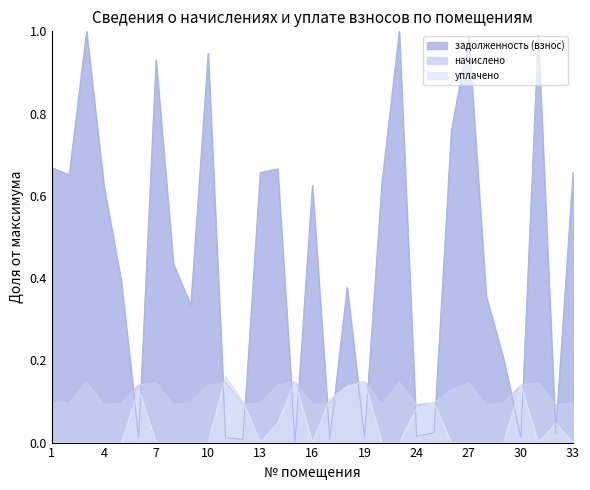

At which label is уплачено closest to 0?

1